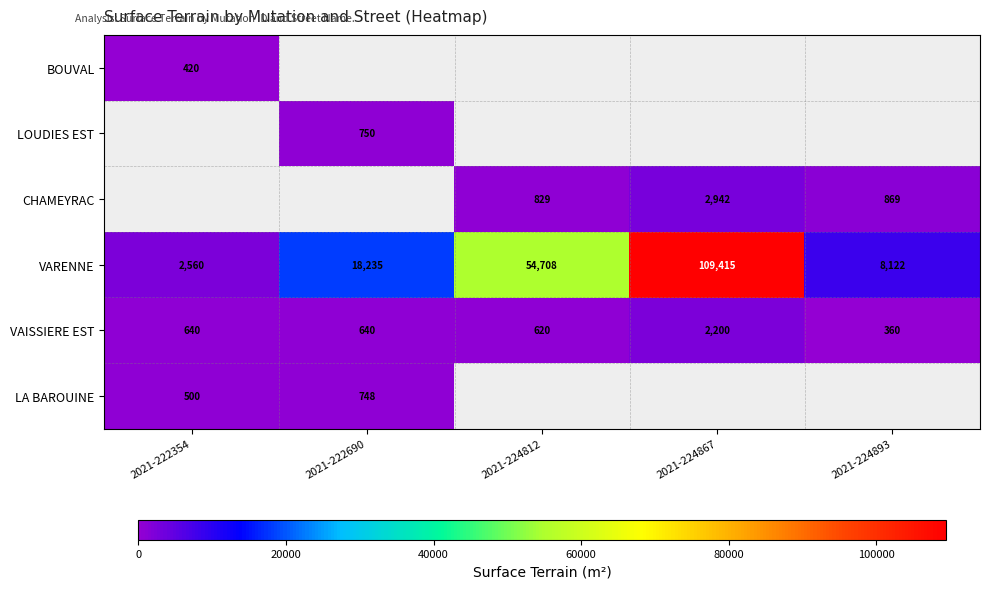

True or false: VARENNE has a value of 18235 at 2021-222690.

True